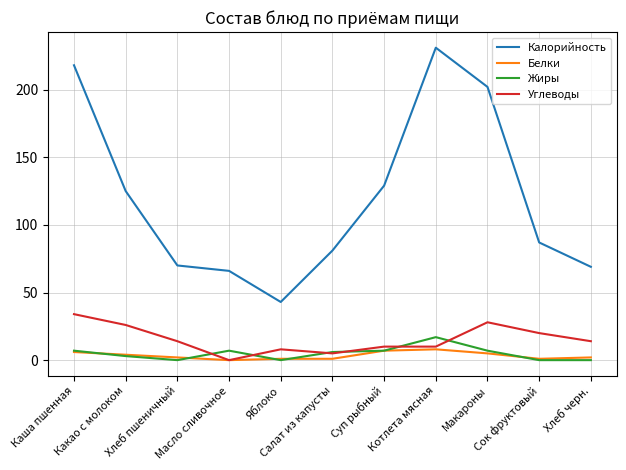

Does the chart have visible grid lines?

Yes